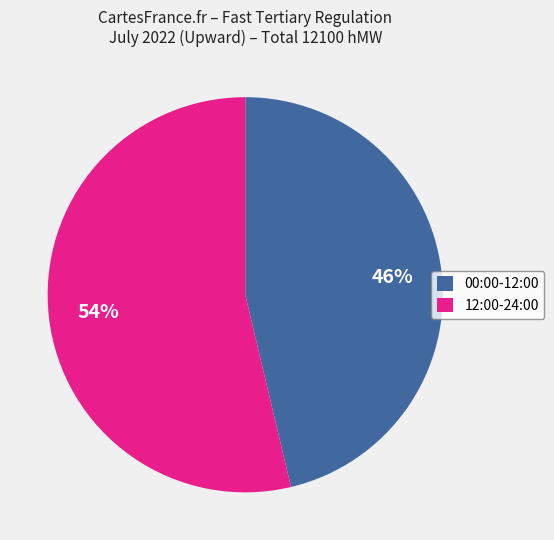

Between 00:00-12:00 and 12:00-24:00, which is larger?

12:00-24:00